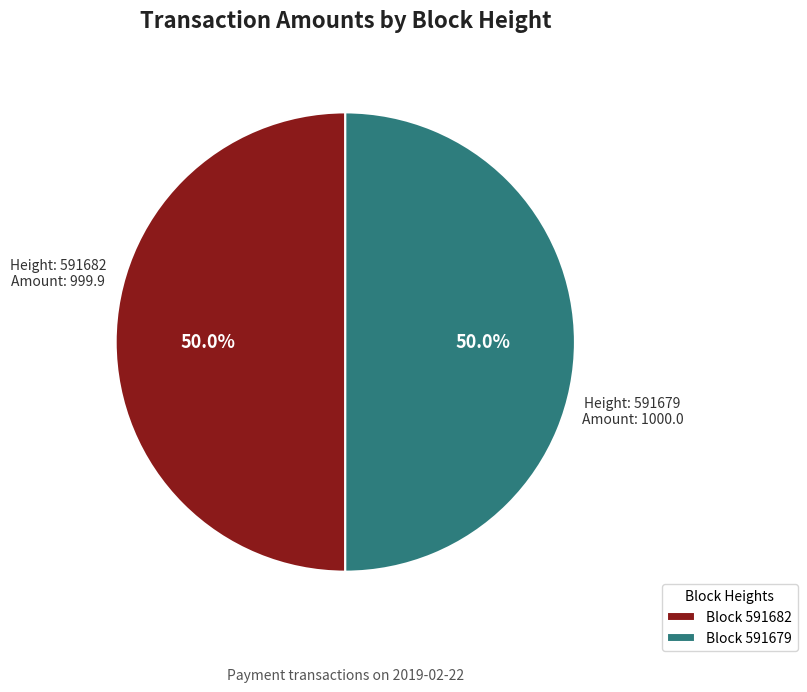

What is the ratio of the value at Block 591682 to the value at Block 591679?

1.0